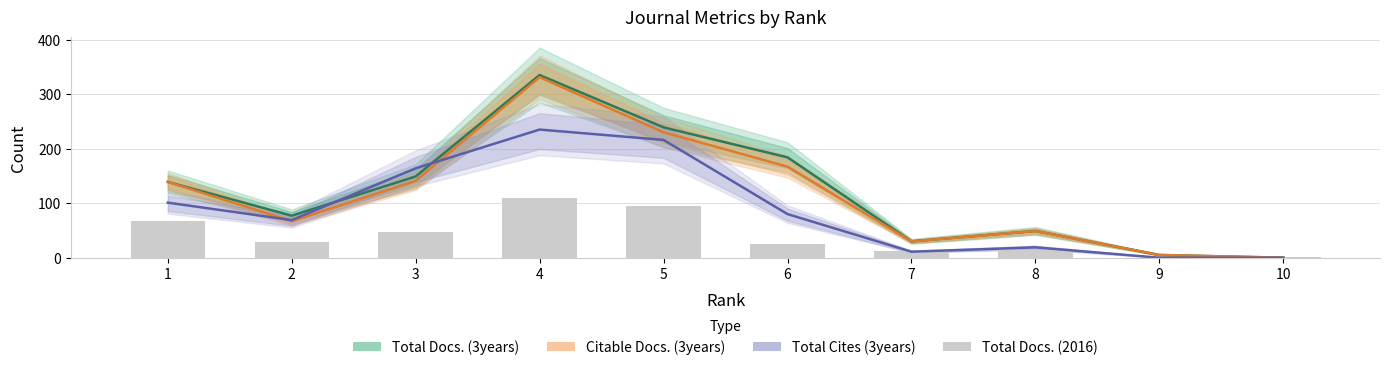

What are all the series names shown in the legend?

Total Docs. (3years), Citable Docs. (3years), Total Cites (3years), Total Docs. (2016)